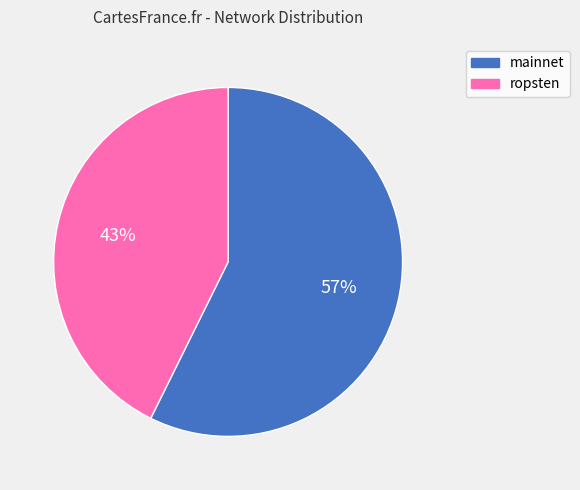

Does any single category account for the majority?

Yes